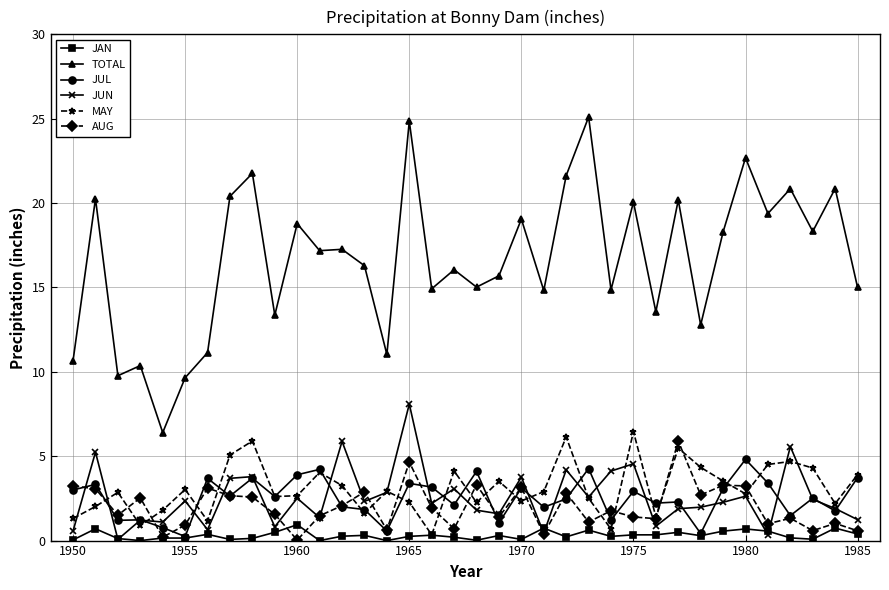

True or false: JUL and MAY cross at least once.

True